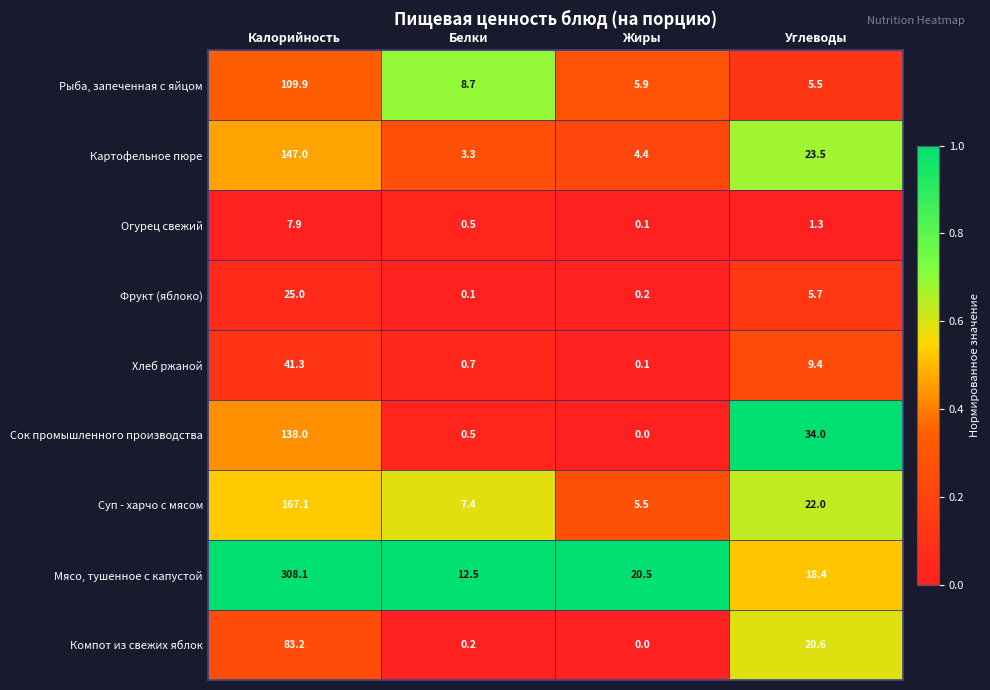

Is it true that Картофельное пюре equals 3.3 at Белки?

True